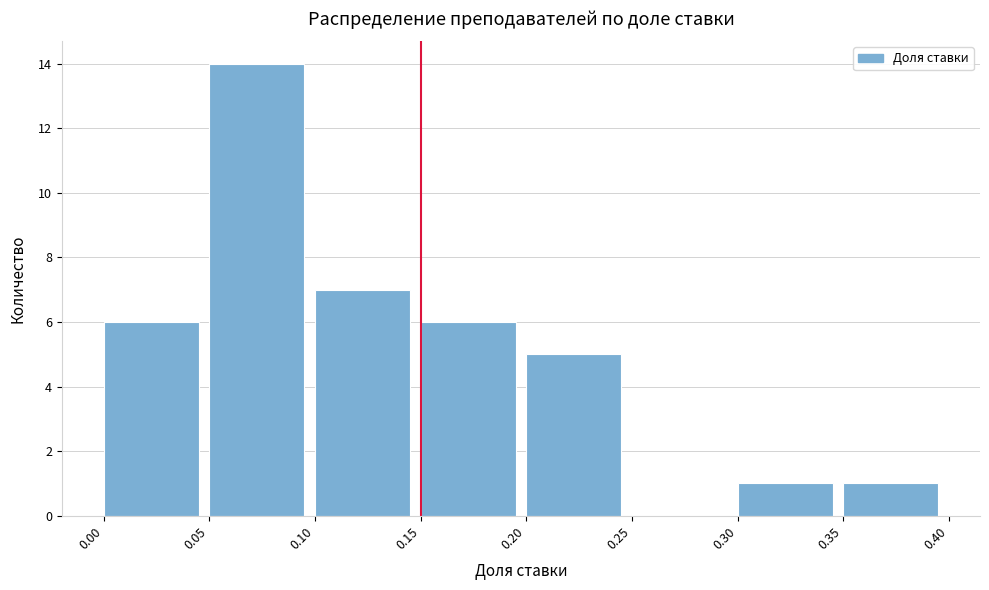

Reading left to right, transcribe this chart: for each bar, give the range it covers on the x-axis and its height. The values are not printed on the chart, so give them approximately, as read against the axis.

0.00 to 0.05: 6
0.05 to 0.10: 14
0.10 to 0.15: 7
0.15 to 0.20: 6
0.20 to 0.25: 5
0.25 to 0.30: 0
0.30 to 0.35: 1
0.35 to 0.40: 1